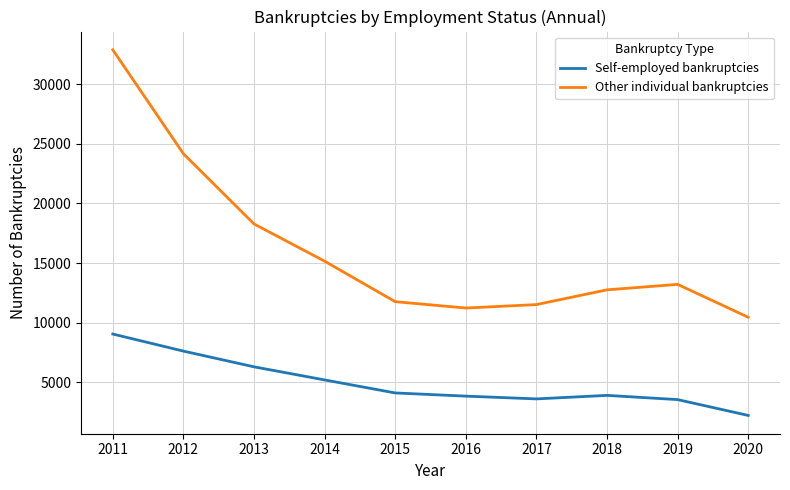

True or false: Self-employed bankruptcies and Other individual bankruptcies intersect in this chart.

False